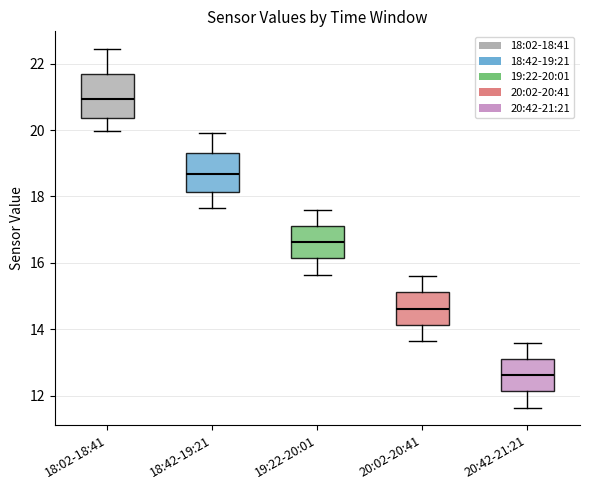

Which box has the highest median line?

18:02-18:41